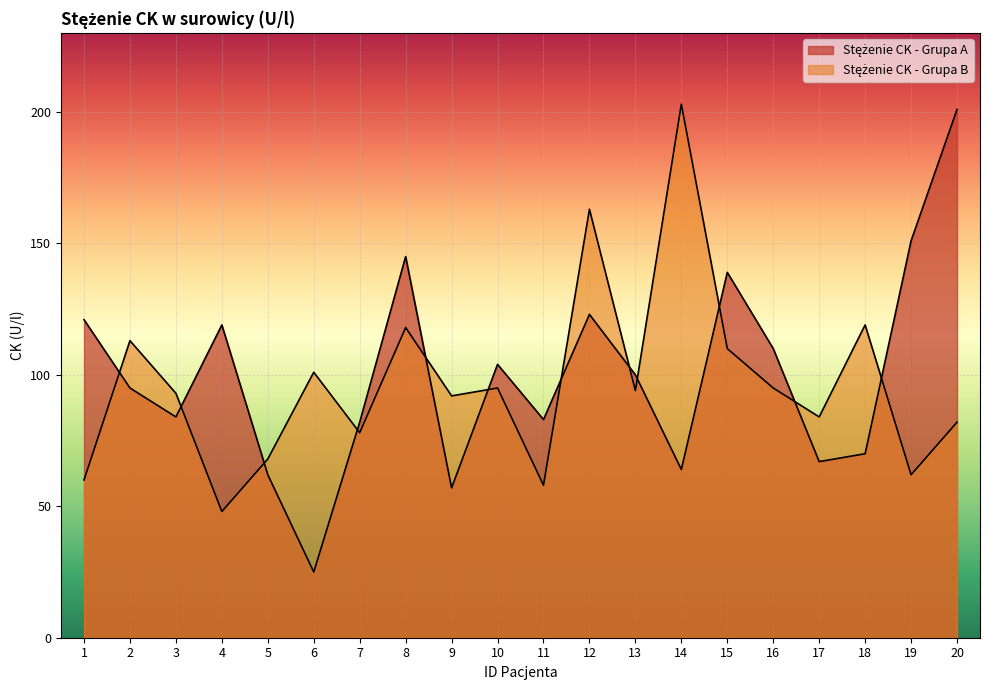

How many distinct data groups are displayed?

2